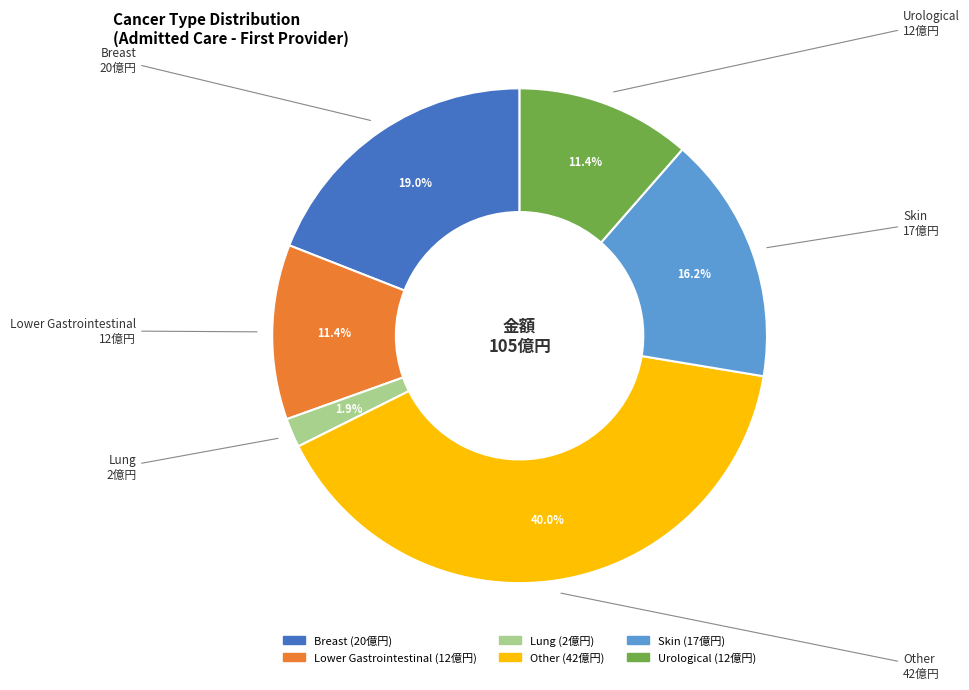

Approximately how many times larger is the value at Lower Gastrointestinal compared to Breast?

0.6